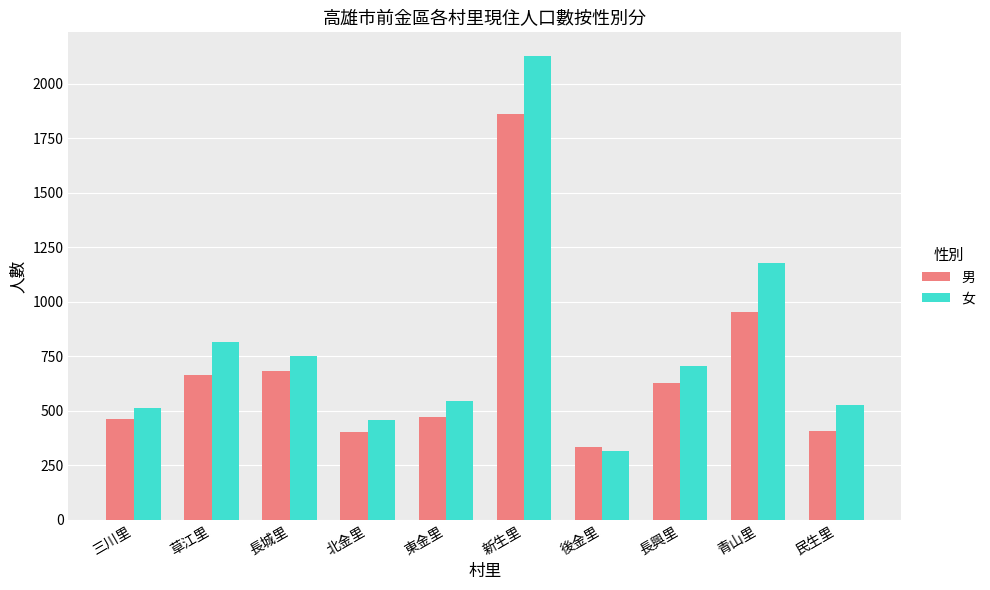

Between 三川里 and 新生里, which series saw the biggest shift?

女